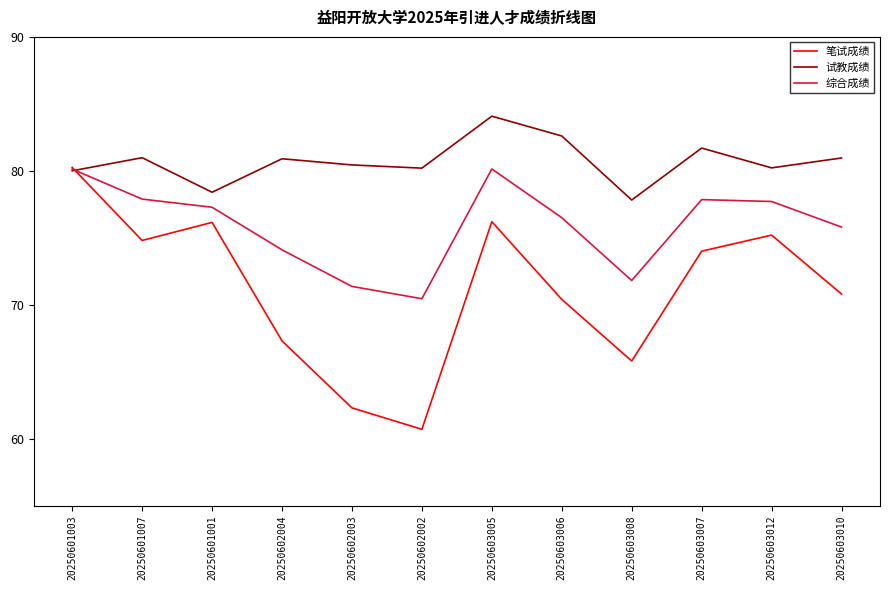

At which category does 试教成绩 reach its first local valley?

20250601001